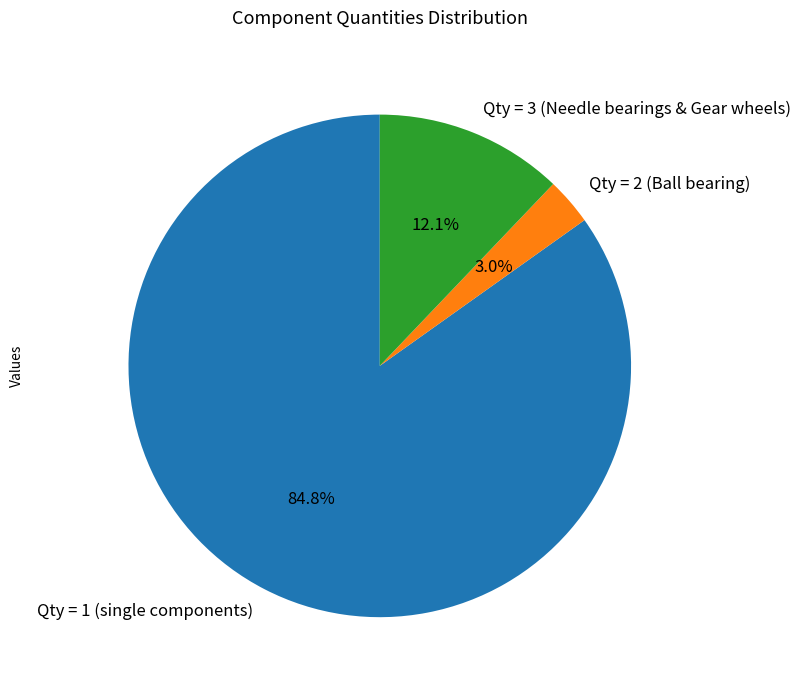

Which slice is the largest?

Qty = 1 (single components)